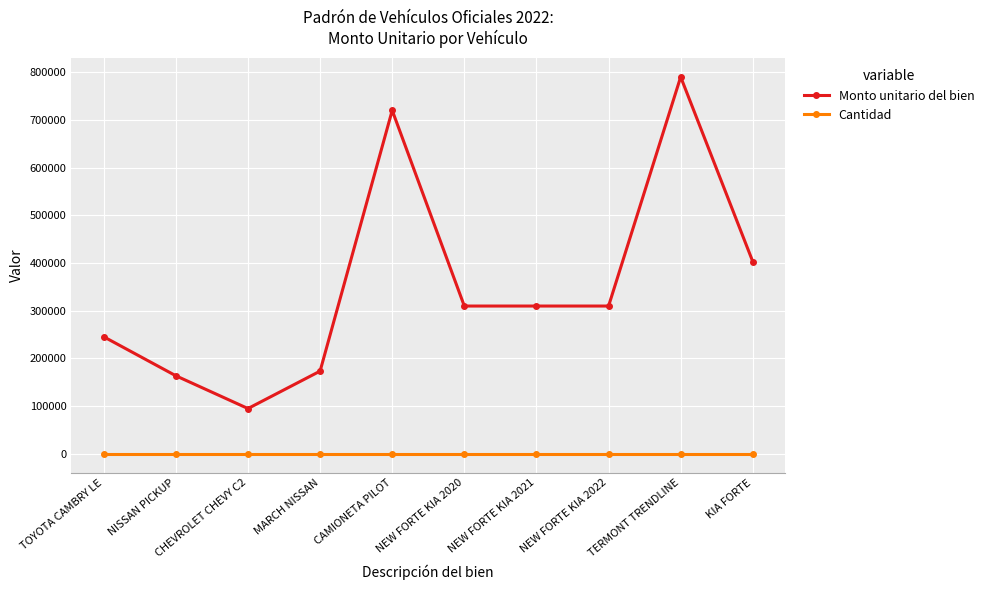

What value does the Monto unitario del bien series have at TERMONT TRENDLINE?

789990